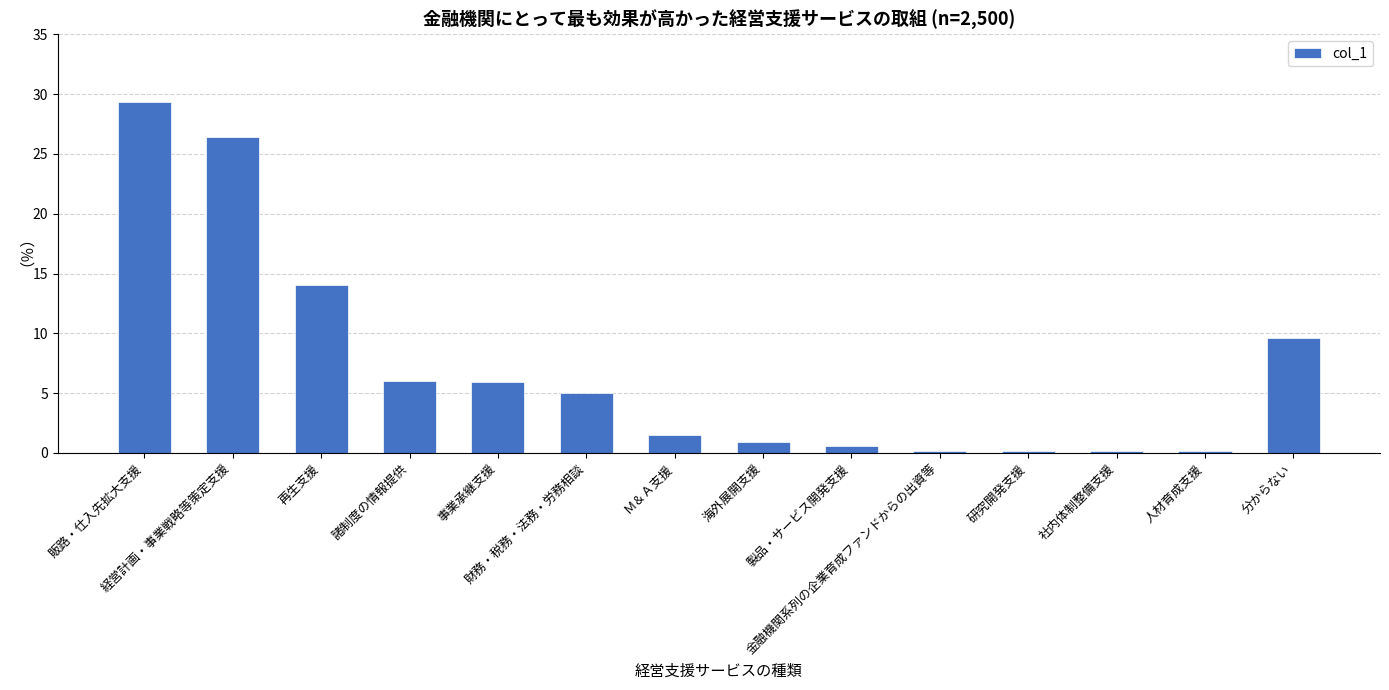

What is the label of the 11th bar from the right?

諸制度の情報提供